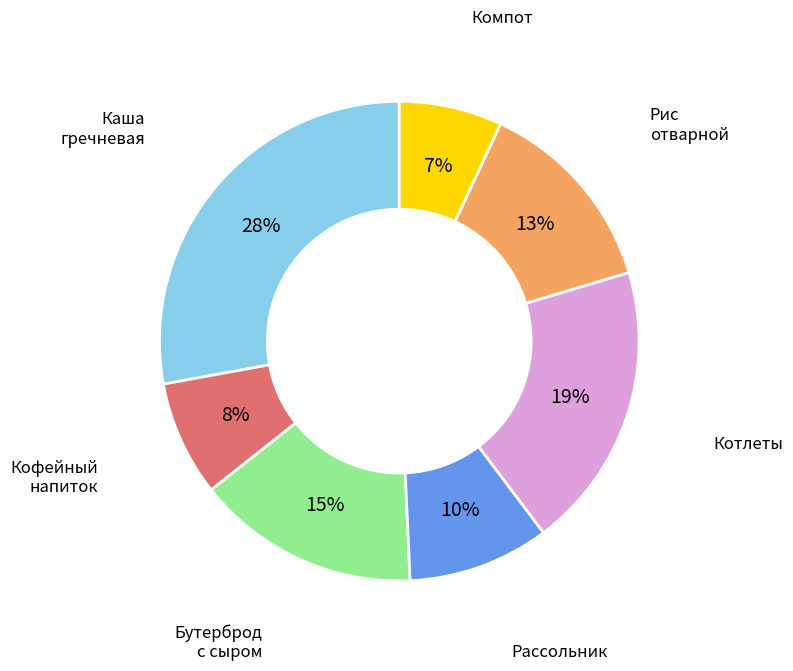

Is there a majority slice in this chart?

No